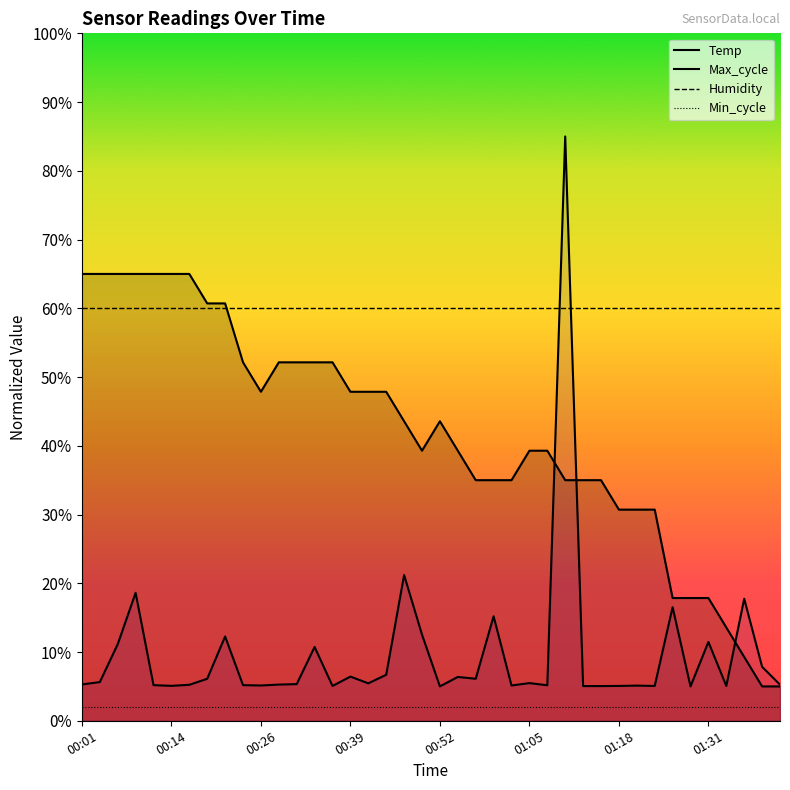

What is the difference between the highest and lowest values at 28?

58.0